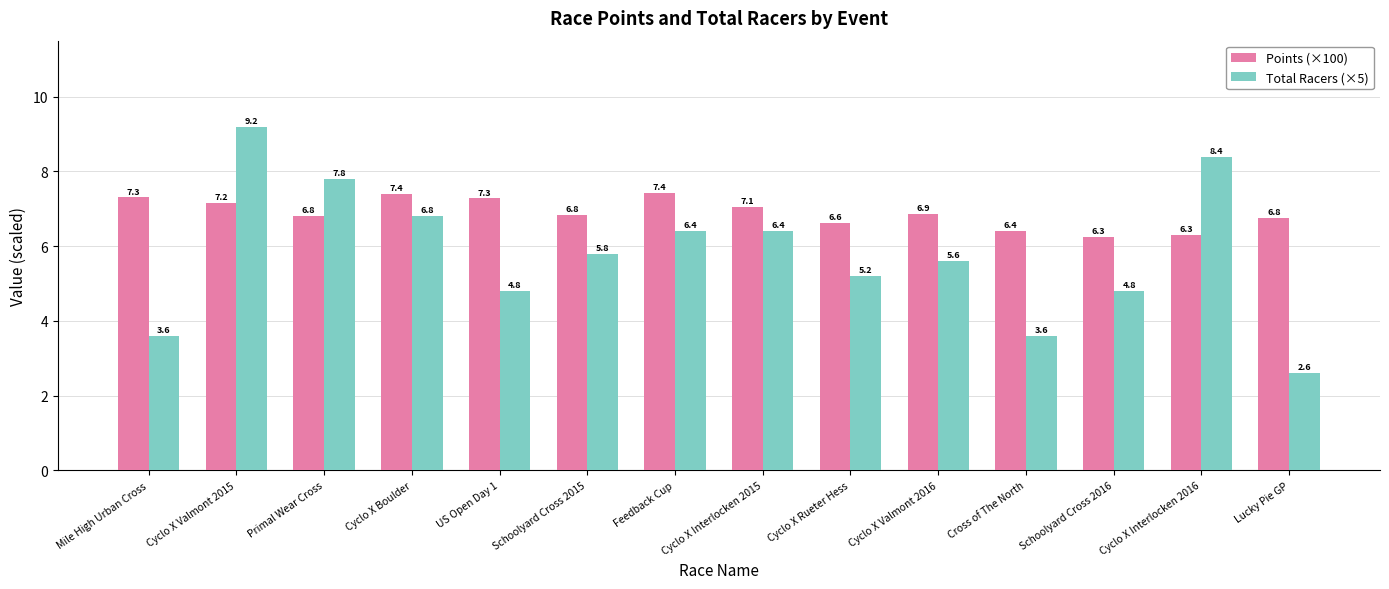

Reading right to left, list all the values displayed in this chart.

Points (×100): Lucky Pie GP=6.8	Cyclo X Interlocken 2016=6.3	Schoolyard Cross 2016=6.3	Cross of The North=6.4	Cyclo X Valmont 2016=6.9	Cyclo X Rueter Hess=6.6	Cyclo X Interlocken 2015=7.1	Feedback Cup=7.4	Schoolyard Cross 2015=6.8	US Open Day 1=7.3	Cyclo X Boulder=7.4	Primal Wear Cross=6.8	Cyclo X Valmont 2015=7.2	Mile High Urban Cross=7.3
Total Racers (×5): Lucky Pie GP=2.6	Cyclo X Interlocken 2016=8.4	Schoolyard Cross 2016=4.8	Cross of The North=3.6	Cyclo X Valmont 2016=5.6	Cyclo X Rueter Hess=5.2	Cyclo X Interlocken 2015=6.4	Feedback Cup=6.4	Schoolyard Cross 2015=5.8	US Open Day 1=4.8	Cyclo X Boulder=6.8	Primal Wear Cross=7.8	Cyclo X Valmont 2015=9.2	Mile High Urban Cross=3.6